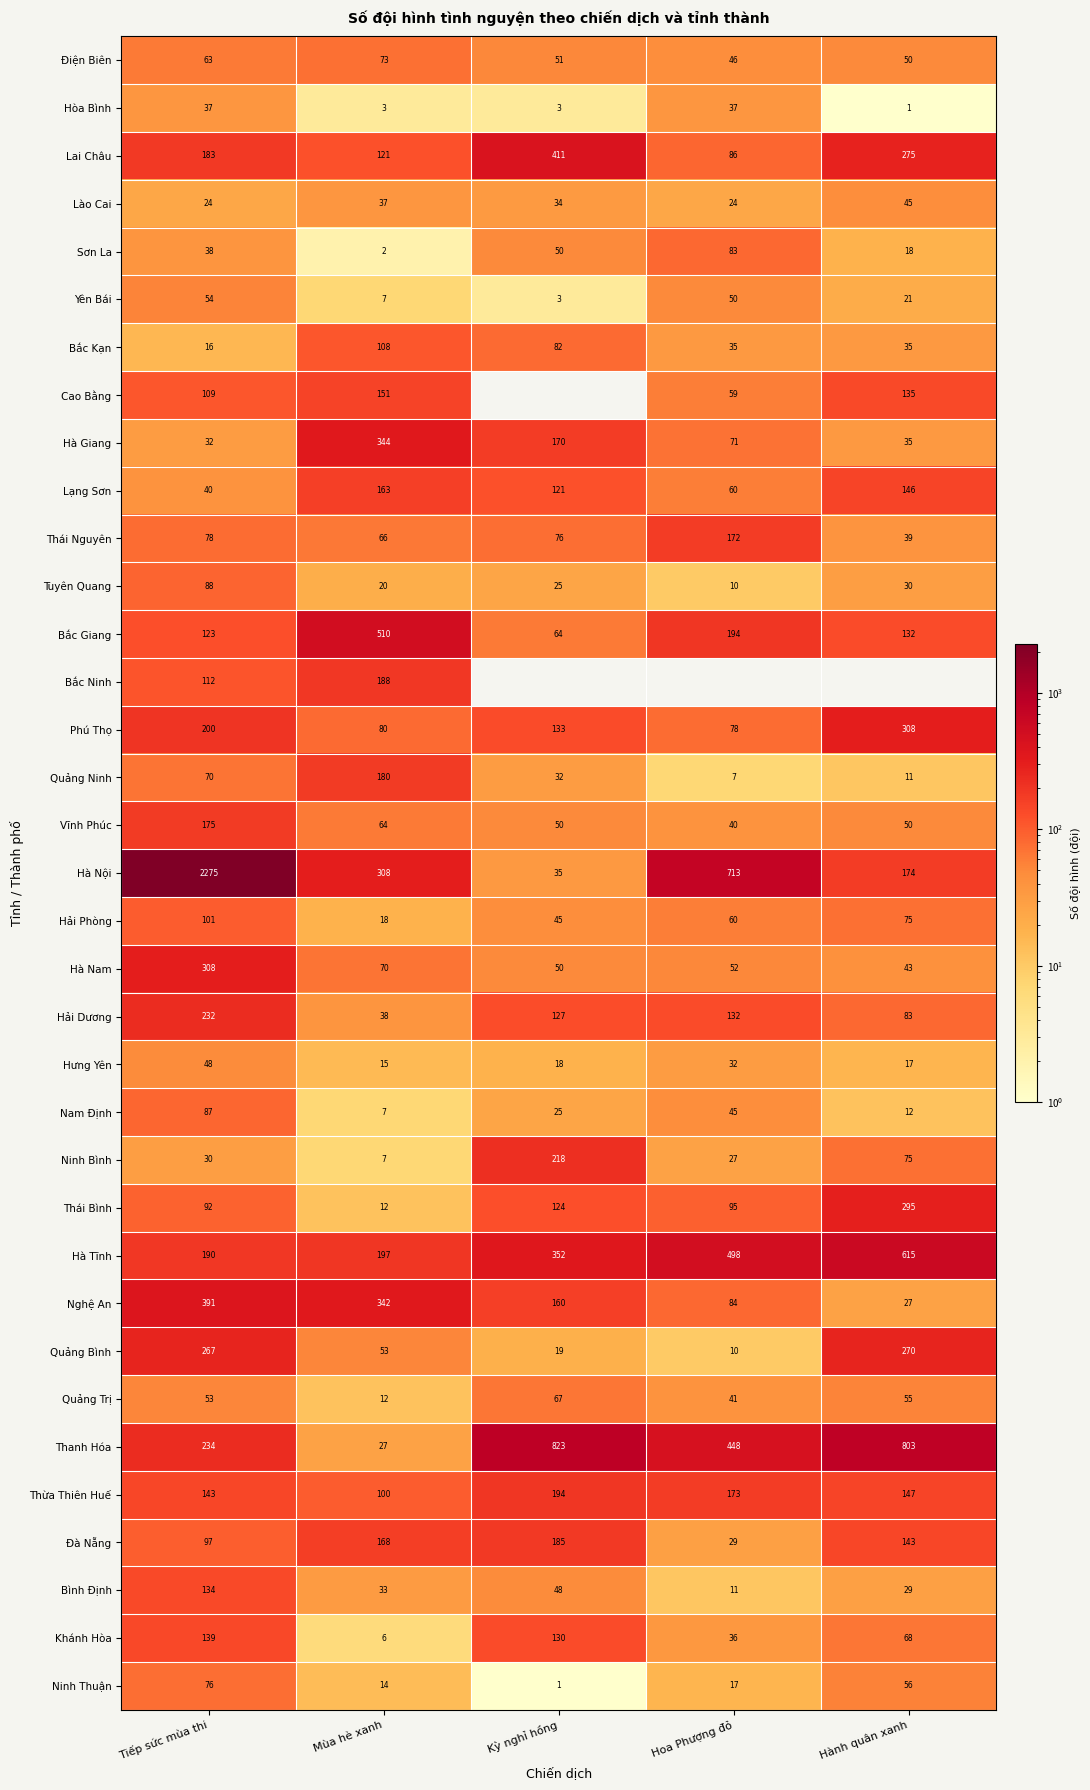

The value of Nghệ An at Tiếp sức mùa thi is 139. True or false?

False